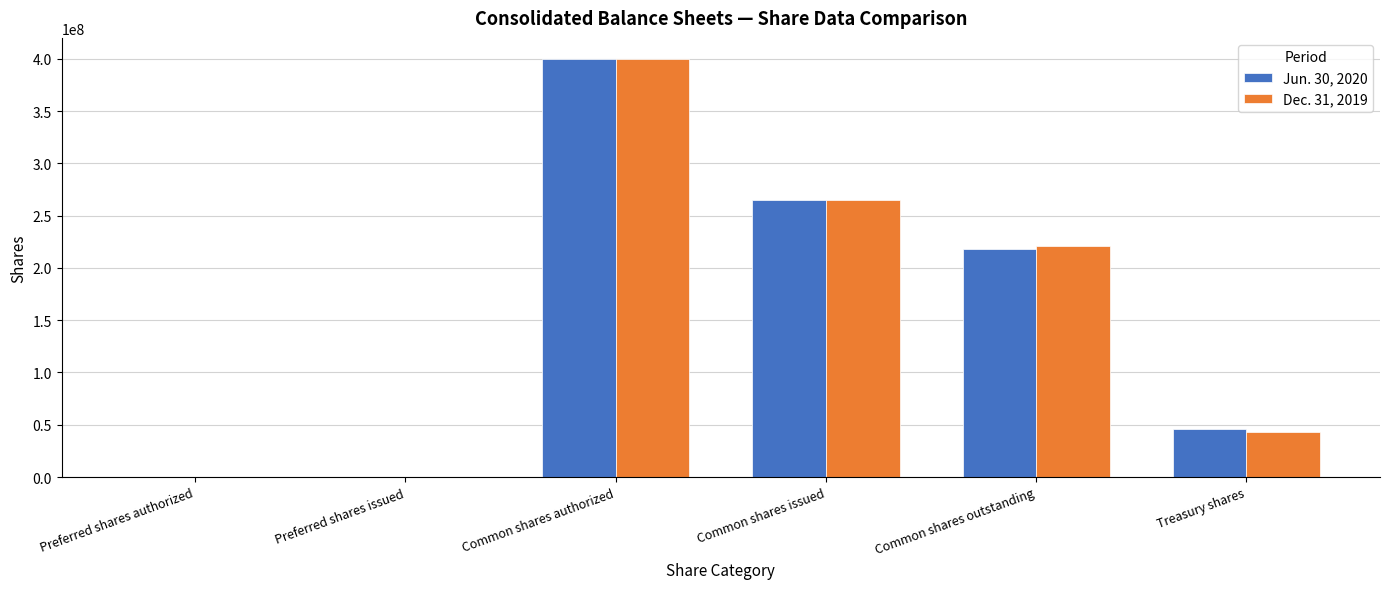

Are the bars grouped side by side (vs. stacked)?

Yes